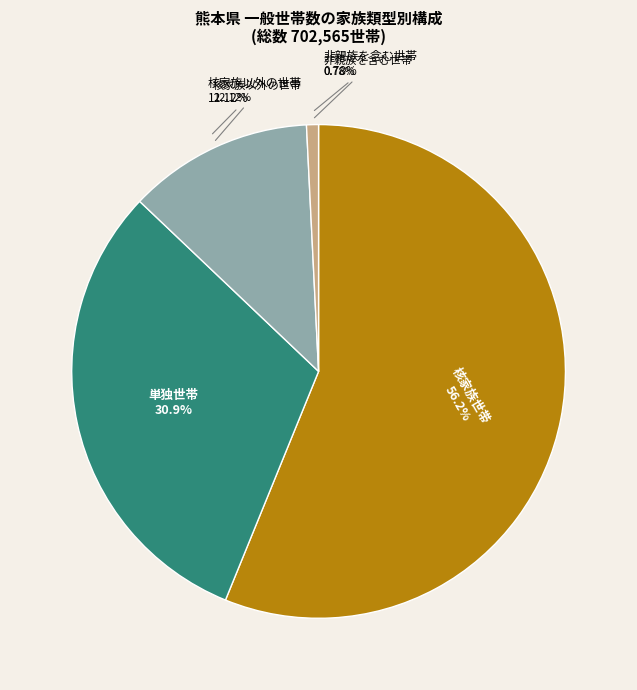

What is the ratio of the value at 単独世帯 to the value at 非親族を含む世帯?

39.6